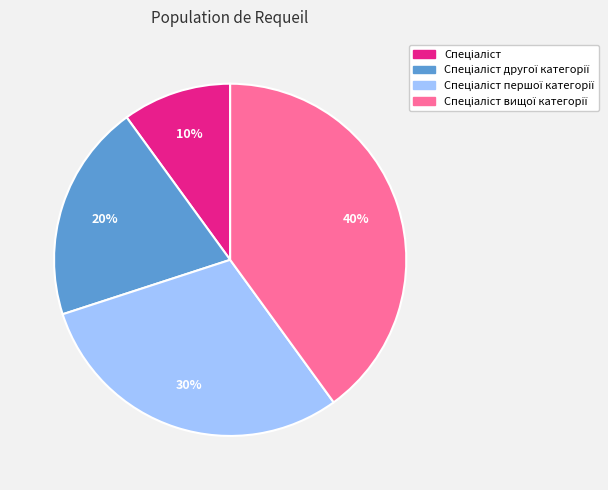

Is there a majority slice in this chart?

No